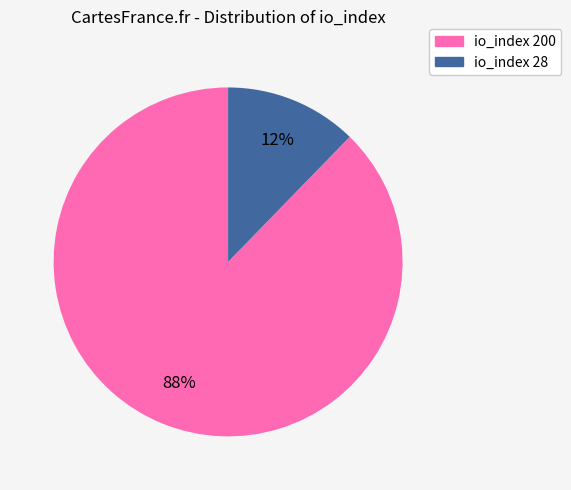

Which slice is the largest?

io_index 200